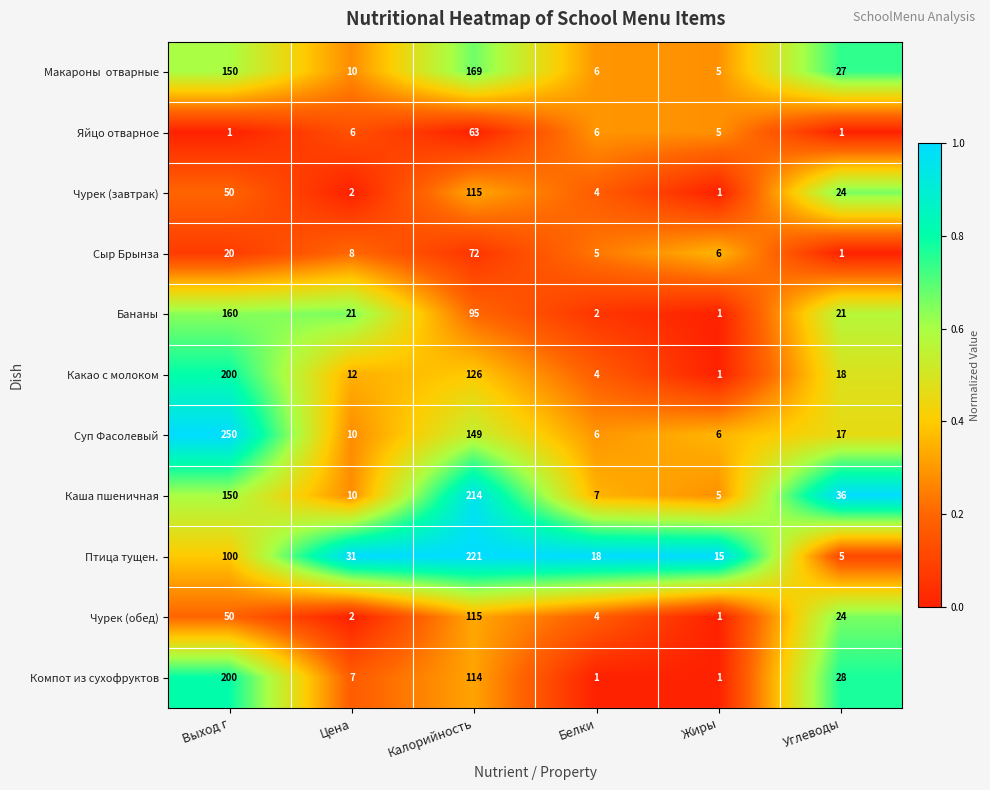

What is the highest value of the Птица тущен. series?

221